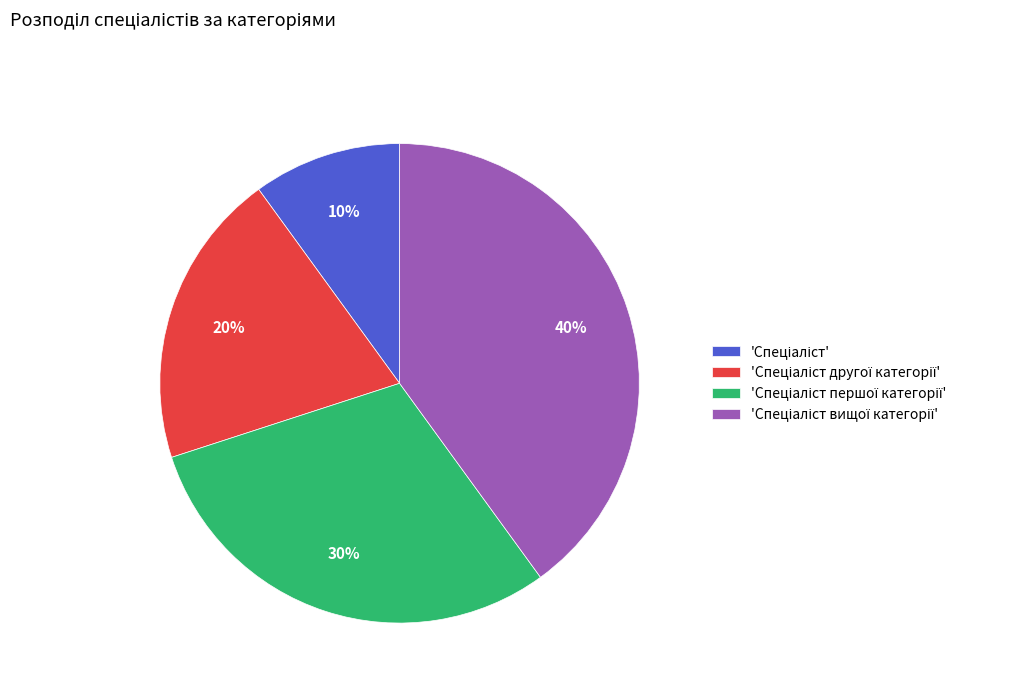

How many segments does this pie chart have?

4